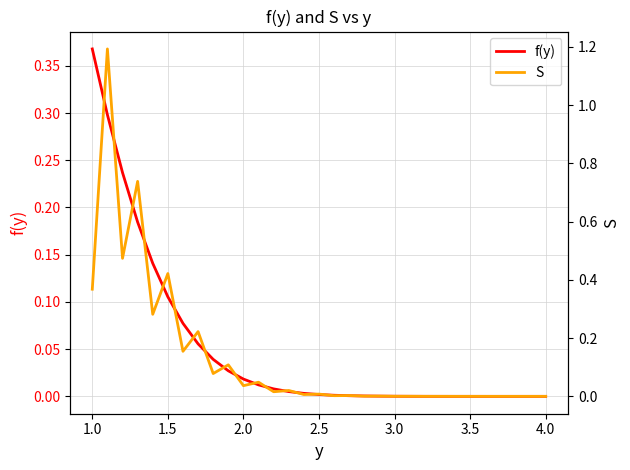

Which category has the highest value in the f(y) series?

1.0